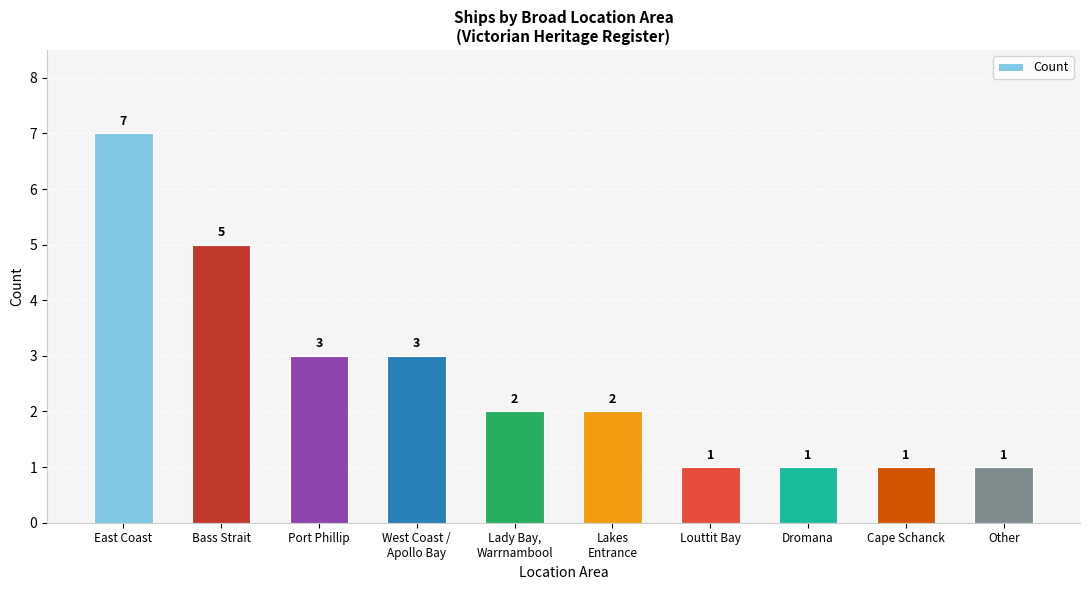

Between Bass Strait and Lakes
Entrance, which is larger?

Bass Strait